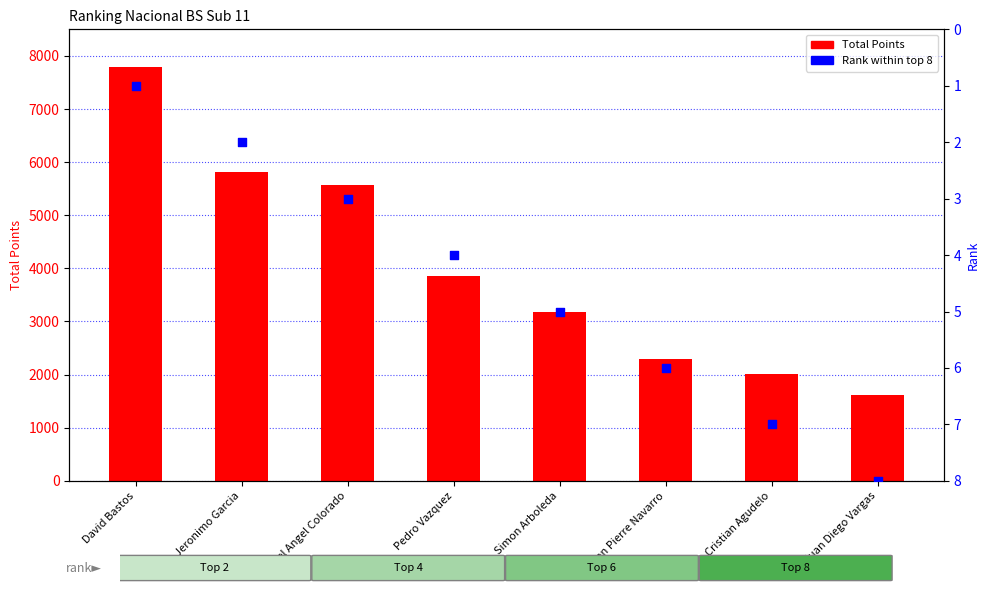

Which series contains the lowest Y value?

Rank